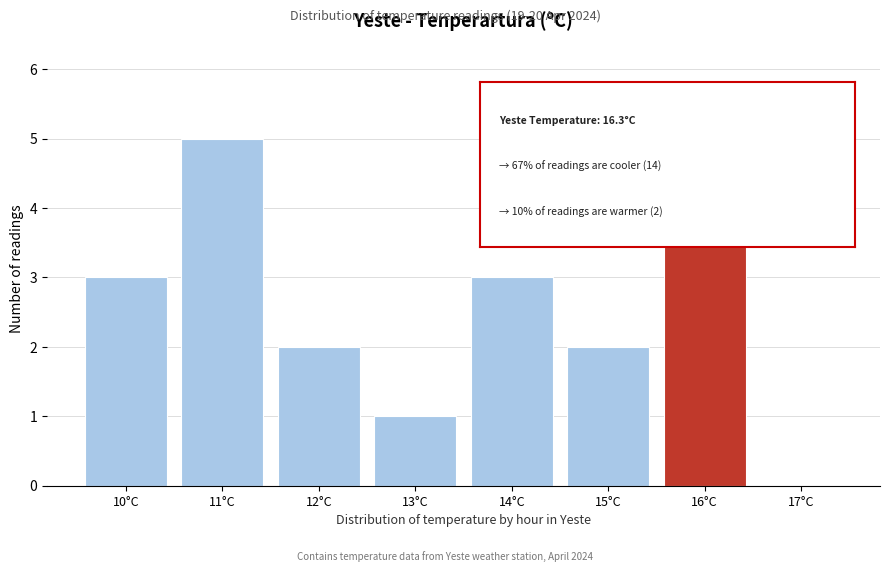

Reading left to right, list every bar in this chart as the range it spans on the x-axis followed by its height. The values are not printed on the chart, so give them approximately, as read against the axis.

9.5 to 10.5: 3
10.5 to 11.5: 5
11.5 to 12.5: 2
12.5 to 13.5: 1
13.5 to 14.5: 3
14.5 to 15.5: 2
15.5 to 16.5: 5
16.5 to 17.5: 0